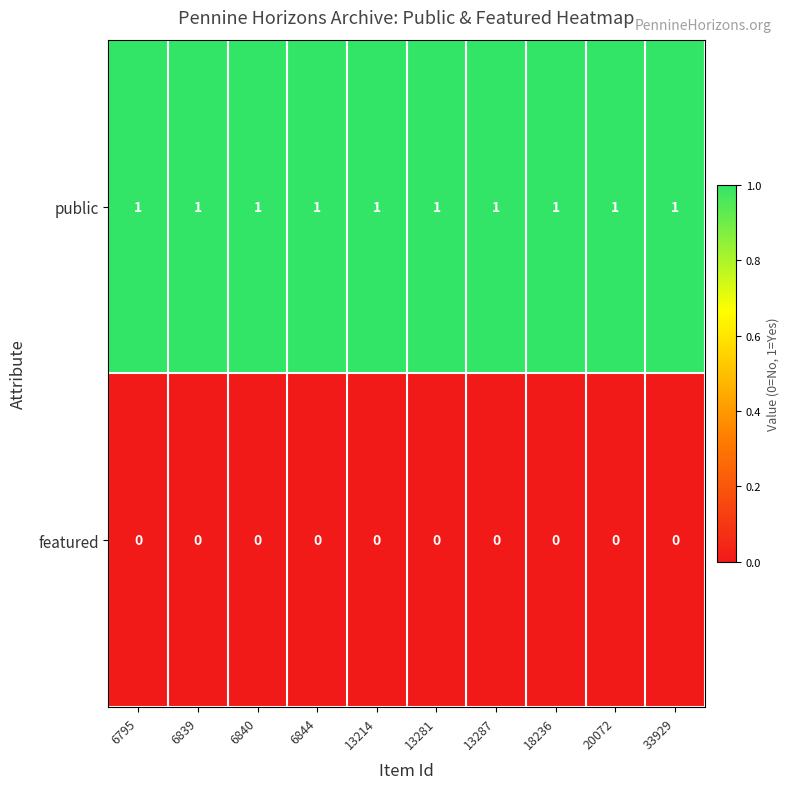

The value of public at 6844 is 1. True or false?

True